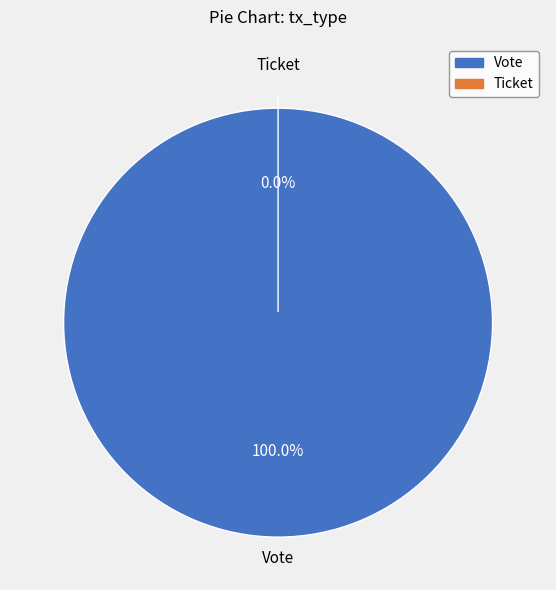

Is the sum of Vote and Ticket greater than half?

Yes